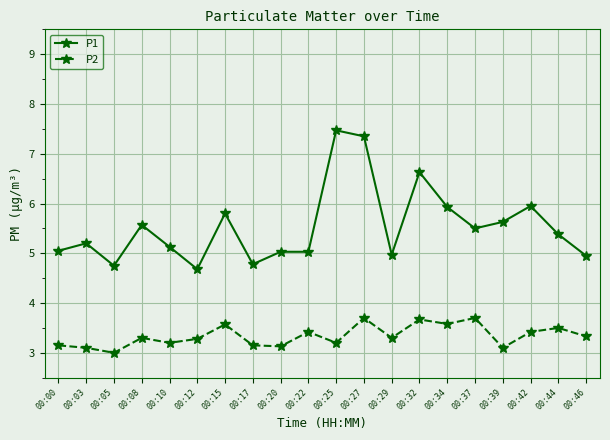

True or false: P2 and P1 intersect in this chart.

False